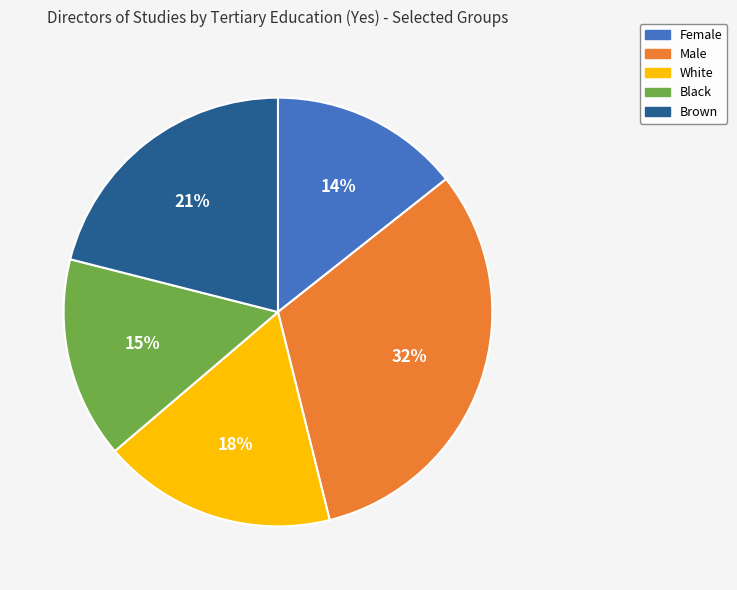

What is the smallest slice in the pie chart?

Female